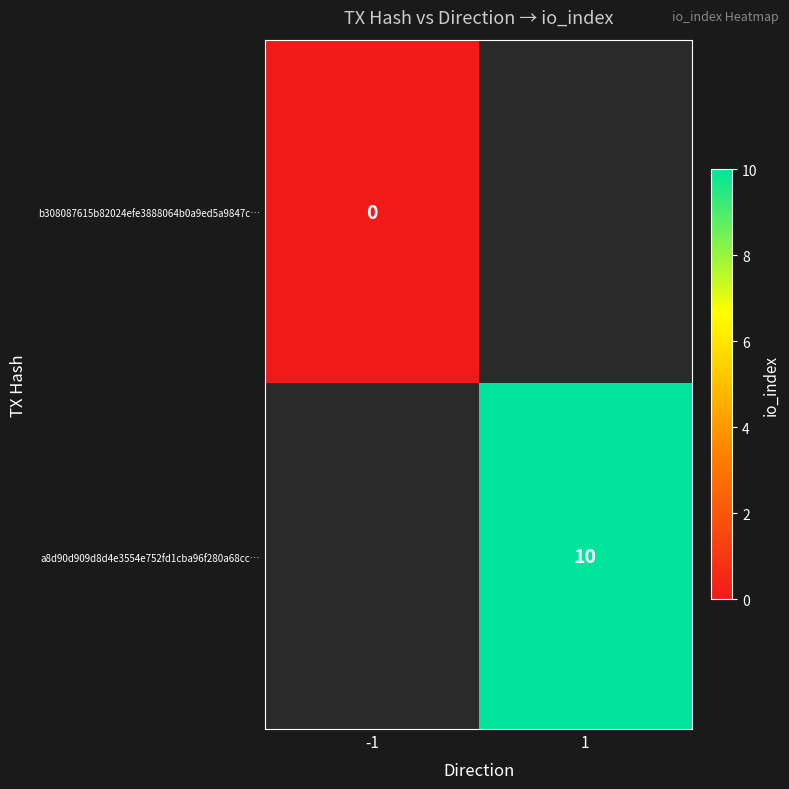

True or false: a8d90d909d8d4e3554e752fd1cba96f280a68cc… has a value of 10 at 1.

True